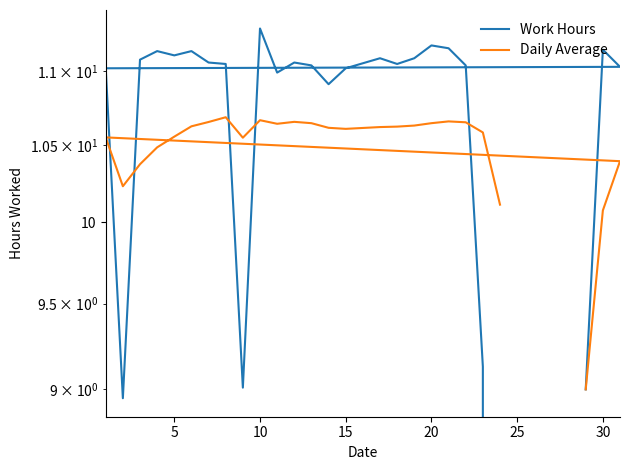

Count the number of data series in this chart.

2